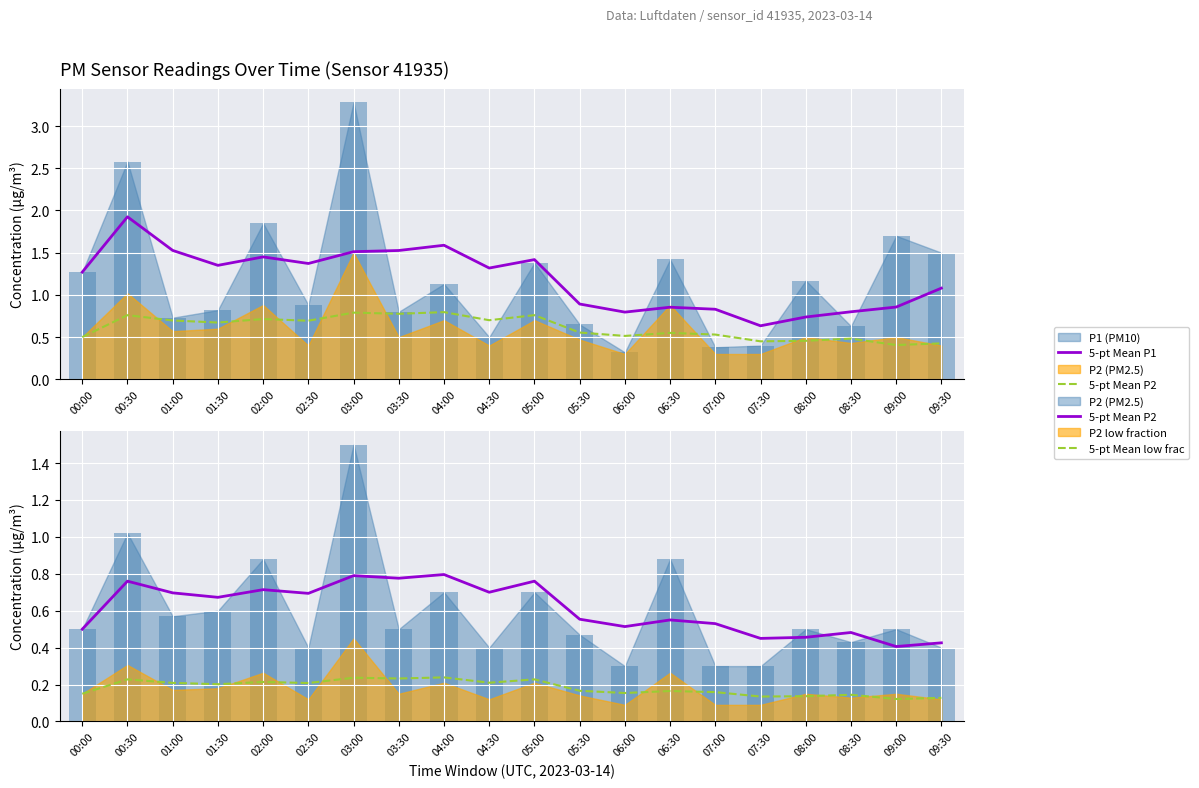

What is the lowest value of the 5-pt Mean P2 series?

0.4